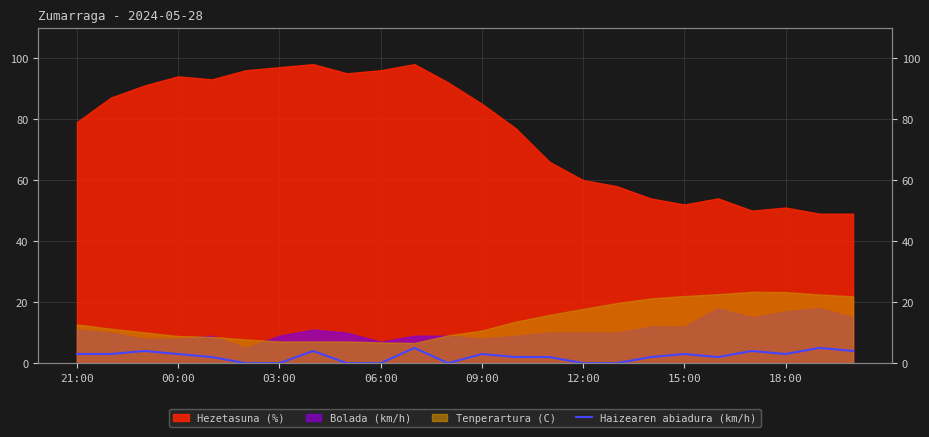

How many values are above zero?

17